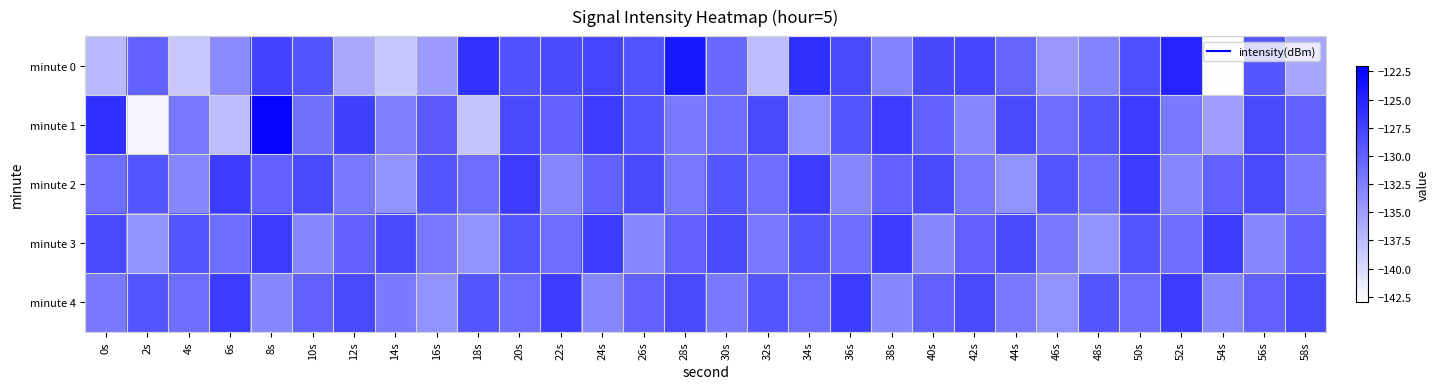

Reading left to right, what are all the values shown in this chart?

minute 0: 0s=-137.2	2s=-130.0	4s=-138.5	6s=-133.4	8s=-127.5	10s=-128.9	12s=-135.8	14s=-138.4	16s=-134.9	18s=-126.2	20s=-128.8	22s=-128.3	24s=-127.7	26s=-128.9	28s=-124.1	30s=-130.7	32s=-137.5	34s=-126.0	36s=-128.0	38s=-132.7	40s=-127.9	42s=-127.8	44s=-130.4	46s=-134.5	48s=-132.8	50s=-128.5	52s=-125.0	54s=-142.8	56s=-129.1	58s=-135.6
minute 1: 0s=-125.9	2s=-142.3	4s=-131.8	6s=-137.6	8s=-122.4	10s=-131.2	12s=-127.3	14s=-132.5	16s=-129.4	18s=-138.1	20s=-128.0	22s=-130.0	24s=-127.0	26s=-129.0	28s=-132.0	30s=-131.0	32s=-128.0	34s=-134.0	36s=-129.0	38s=-127.0	40s=-130.0	42s=-133.0	44s=-128.0	46s=-131.0	48s=-129.0	50s=-127.0	52s=-132.0	54s=-135.0	56s=-128.0	58s=-130.0
minute 2: 0s=-131.0	2s=-129.0	4s=-133.0	6s=-127.0	8s=-130.0	10s=-128.0	12s=-132.0	14s=-134.0	16s=-129.0	18s=-131.0	20s=-127.0	22s=-133.0	24s=-130.0	26s=-128.0	28s=-132.0	30s=-129.0	32s=-131.0	34s=-127.0	36s=-133.0	38s=-130.0	40s=-128.0	42s=-132.0	44s=-134.0	46s=-129.0	48s=-131.0	50s=-127.0	52s=-133.0	54s=-130.0	56s=-128.0	58s=-132.0
minute 3: 0s=-128.0	2s=-134.0	4s=-129.0	6s=-131.0	8s=-127.0	10s=-133.0	12s=-130.0	14s=-128.0	16s=-132.0	18s=-134.0	20s=-129.0	22s=-131.0	24s=-127.0	26s=-133.0	28s=-130.0	30s=-128.0	32s=-132.0	34s=-129.0	36s=-131.0	38s=-127.0	40s=-133.0	42s=-130.0	44s=-128.0	46s=-132.0	48s=-134.0	50s=-129.0	52s=-131.0	54s=-127.0	56s=-133.0	58s=-130.0
minute 4: 0s=-132.0	2s=-129.0	4s=-131.0	6s=-127.0	8s=-133.0	10s=-130.0	12s=-128.0	14s=-132.0	16s=-134.0	18s=-129.0	20s=-131.0	22s=-127.0	24s=-133.0	26s=-130.0	28s=-128.0	30s=-132.0	32s=-129.0	34s=-131.0	36s=-127.0	38s=-133.0	40s=-130.0	42s=-128.0	44s=-132.0	46s=-134.0	48s=-129.0	50s=-131.0	52s=-127.0	54s=-133.0	56s=-130.0	58s=-128.0